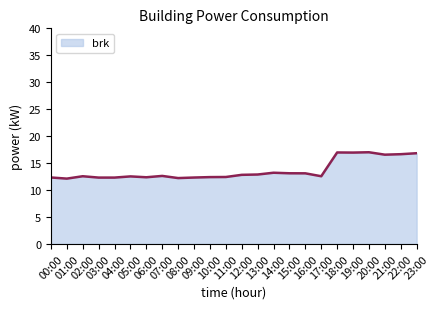

What is the difference between the maximum and minimum values?

4.9